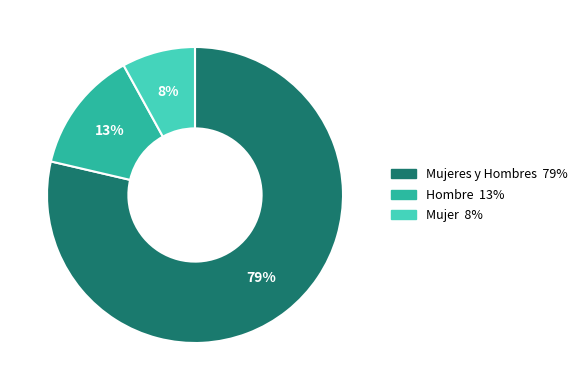

To the nearest percent, what is the difference between the largest and smallest slice percentages?

71%